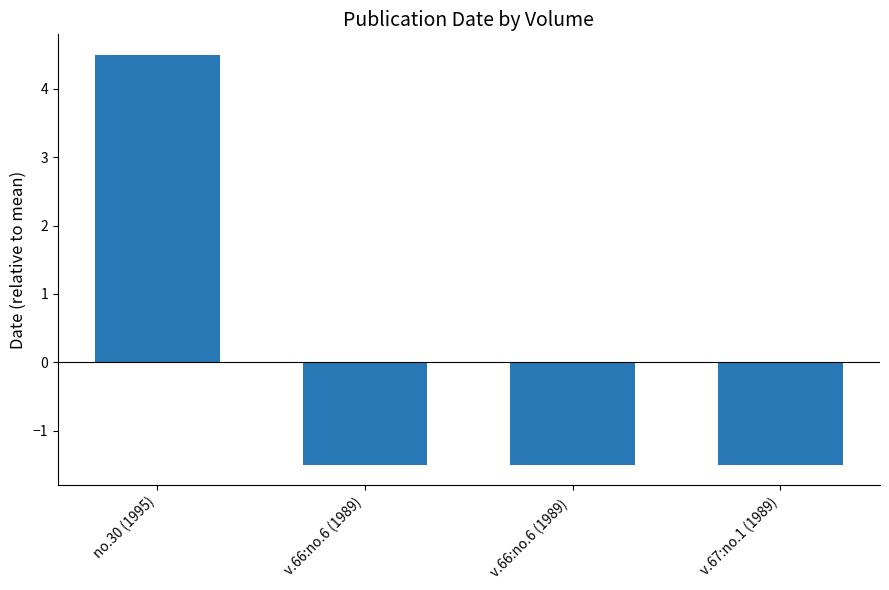

What is the label of the 3rd bar from the right?

v.66:no.6 (1989)